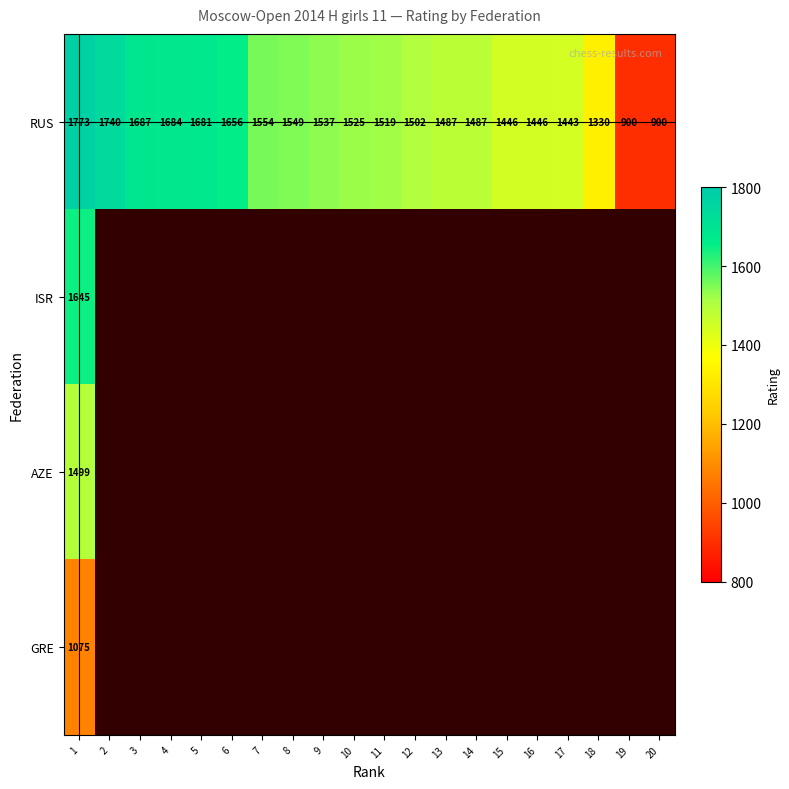

What is the difference between the maximum and minimum values in the RUS series?

873